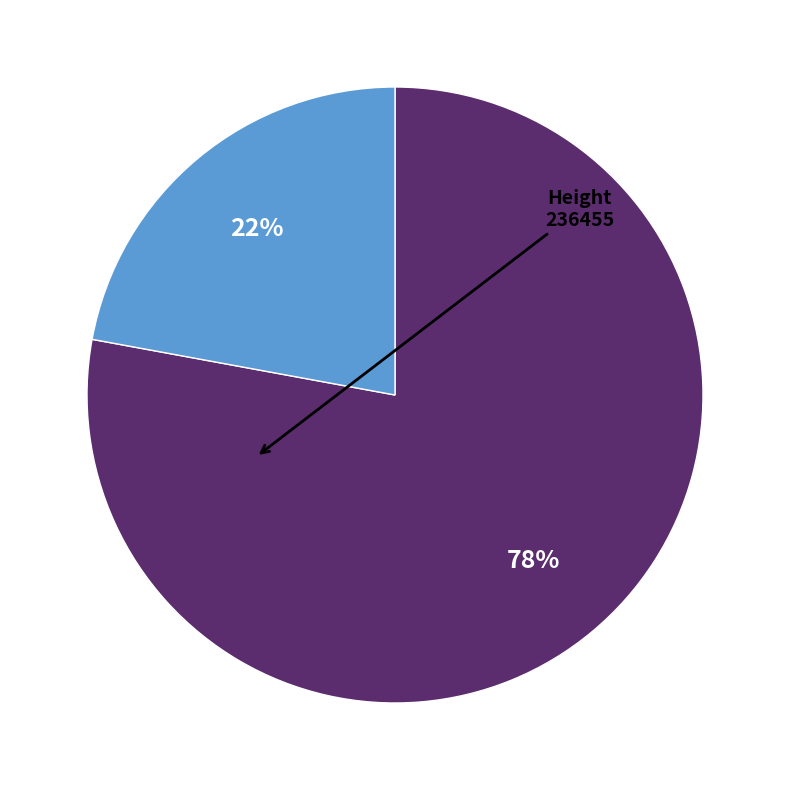

Is there a majority slice in this chart?

Yes